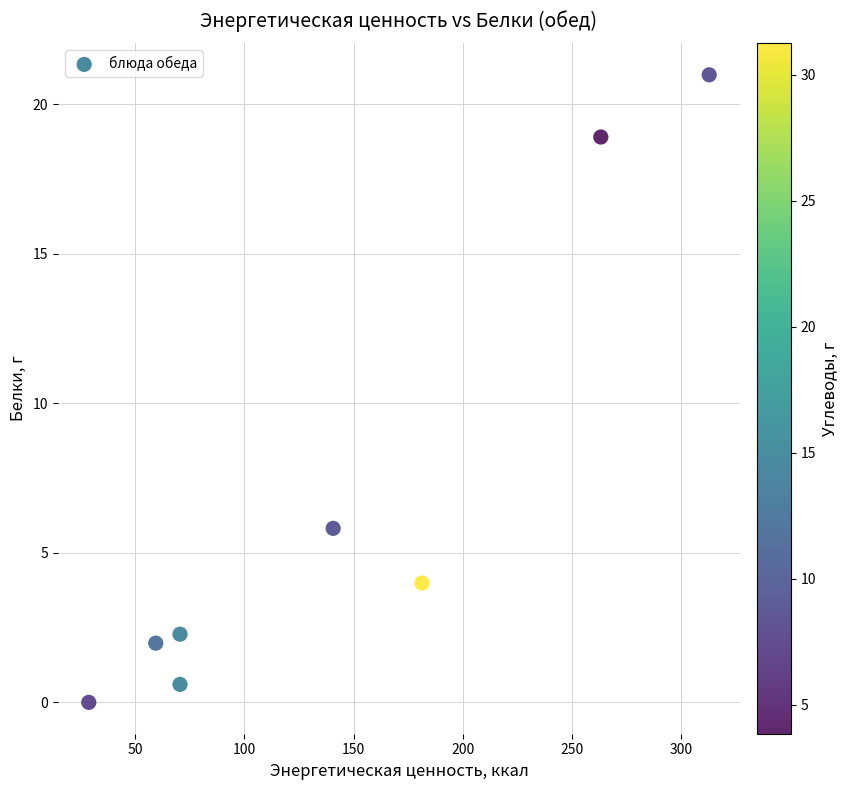

What Y value in the scatter plot is closest to 10?

5.8